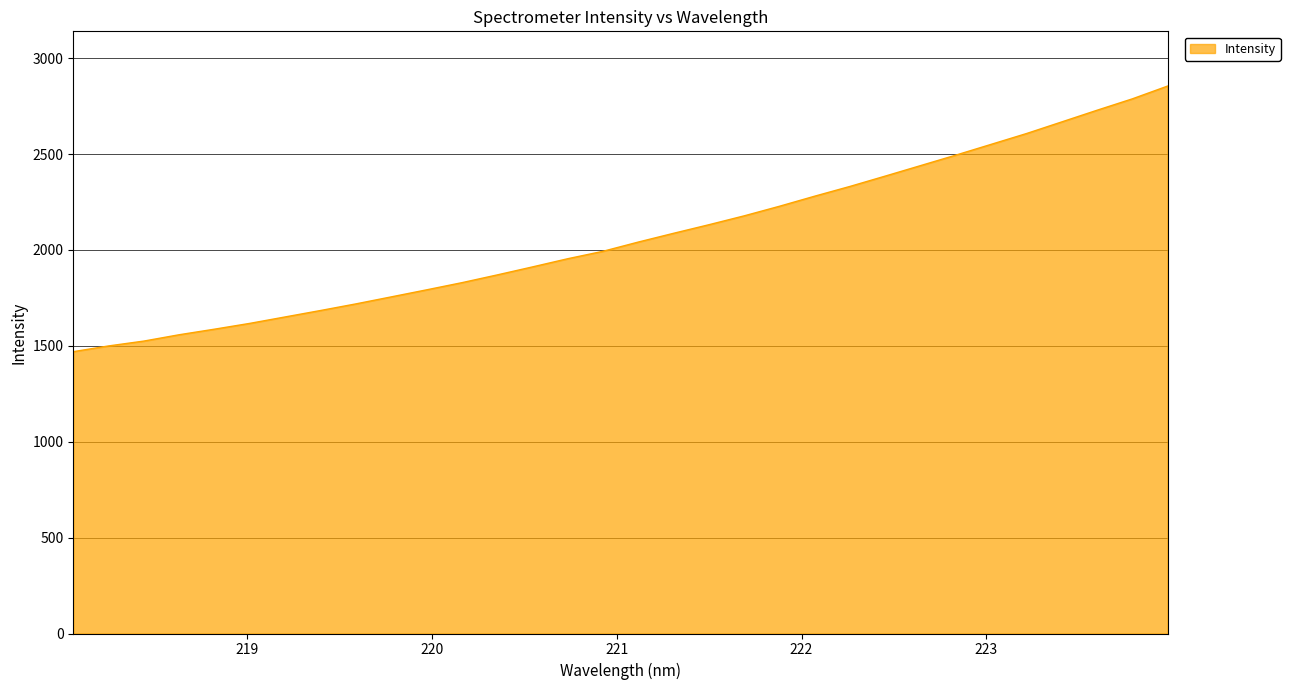

How many lines are shown in the chart?

1